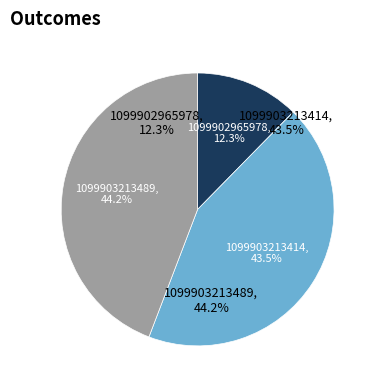

Do 1099903213414 and 1099903213489 together represent more than half of the pie?

Yes